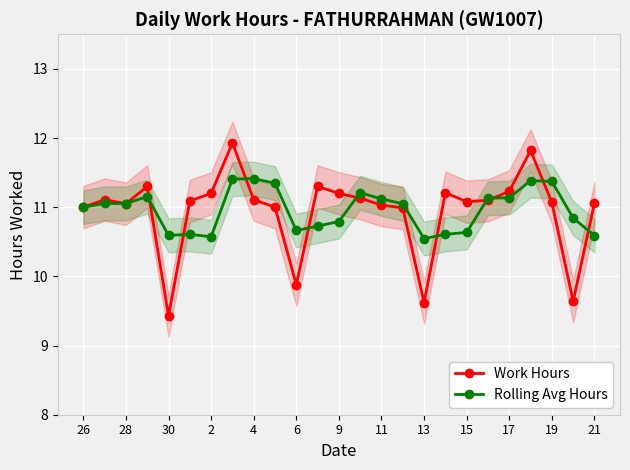

Which category has the lowest value in the Work Hours series?

30